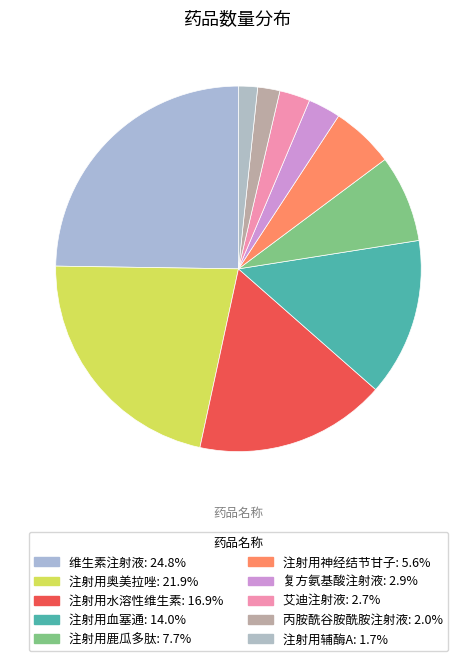

To the nearest percent, what is the difference between the 注射用血塞通 and 艾迪注射液 slice percentages?

11%